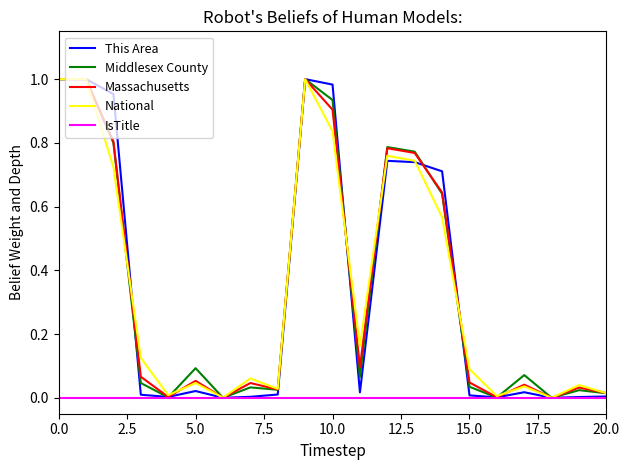

How many series are shown in this chart?

5